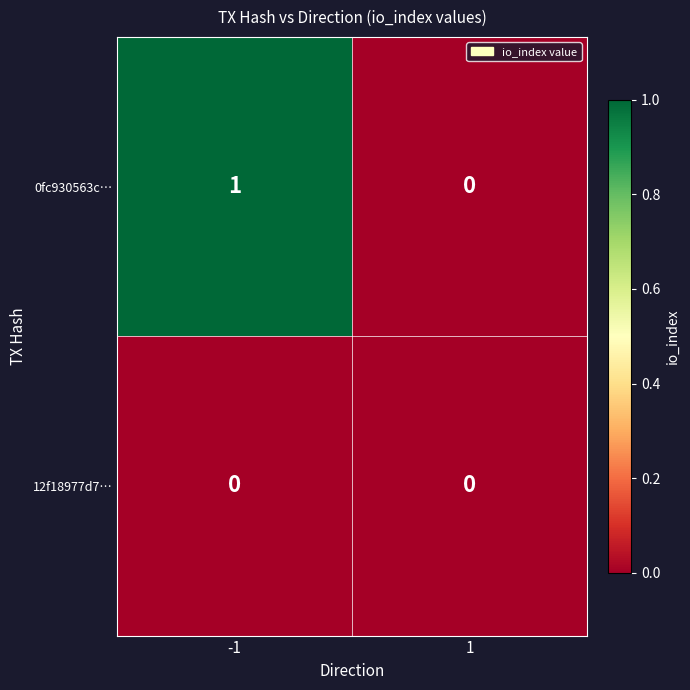

The 12f18977d7… series shows 0 at 1. True or false?

True